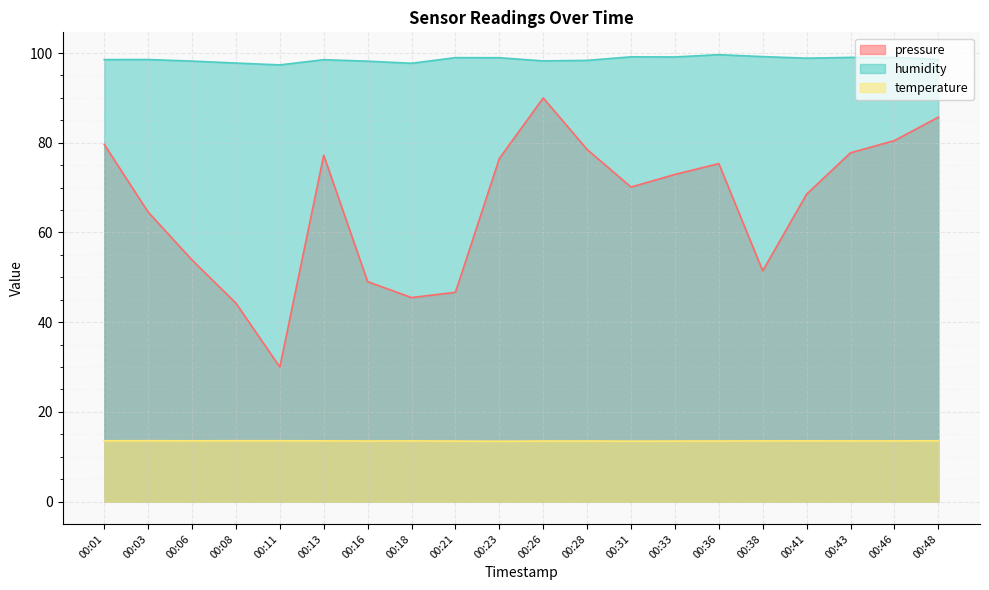

What is the sum of all humidity values?

1972.1